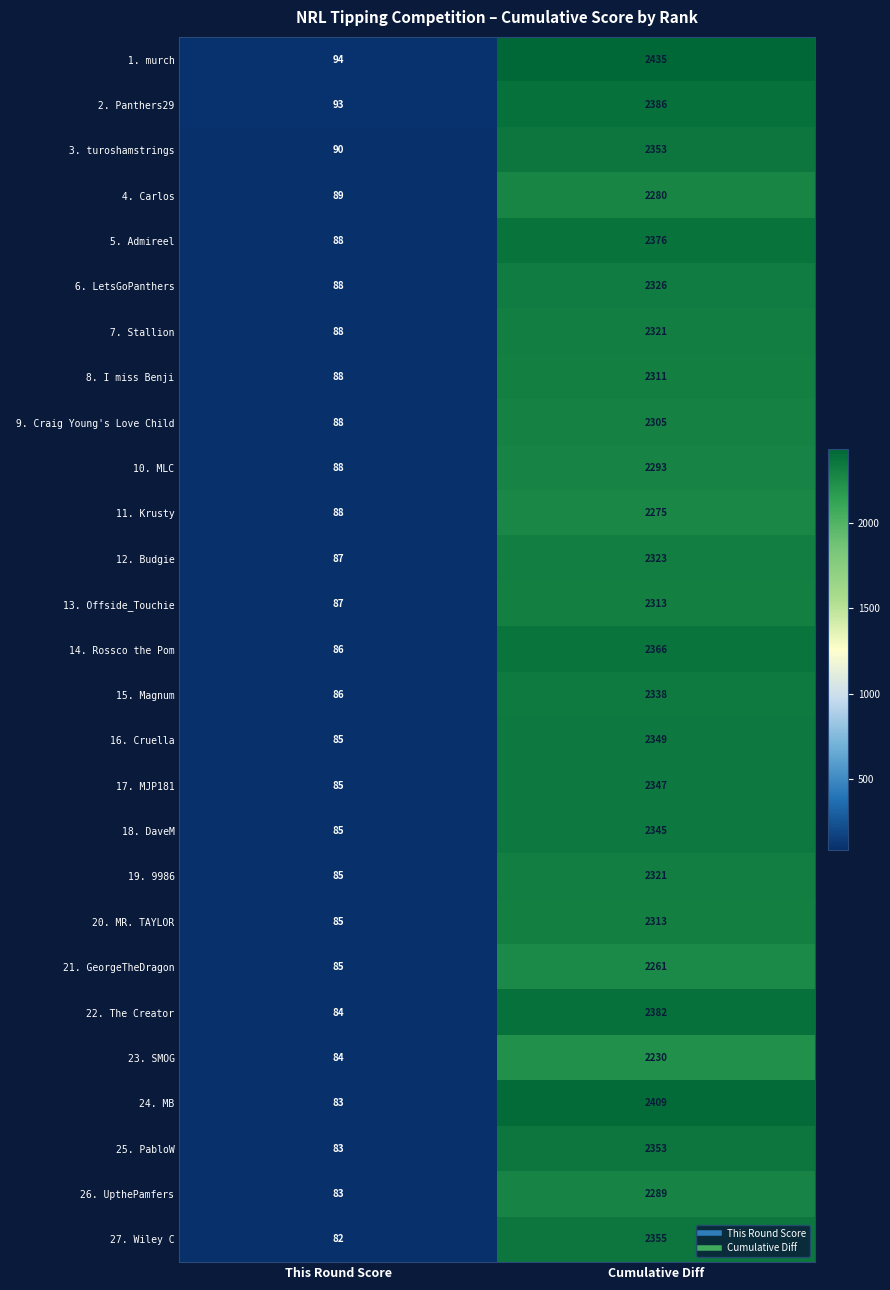

The 21. GeorgeTheDragon series shows 136 at This Round Score. True or false?

False